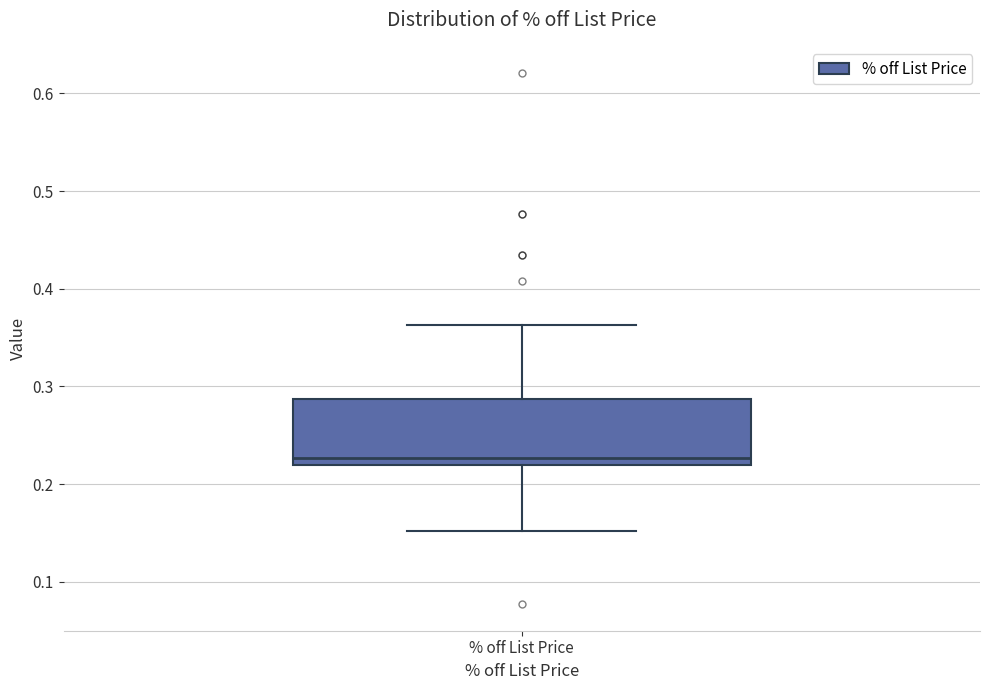

Read this box plot against the y-axis: the position of the median line, the range covered by the box, and the ends of both whiskers. The values are not printed on the chart, so give them approximately, as read against the axis.

median 0.23, box 0.22 to 0.29, whiskers 0.15 to 0.36